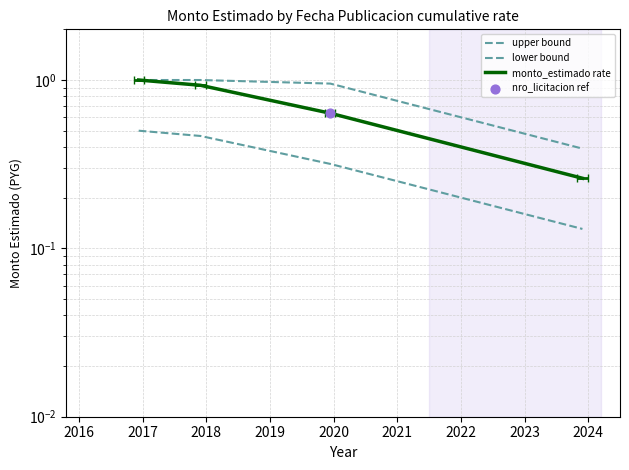

Which series contains the lowest Y value?

lower bound